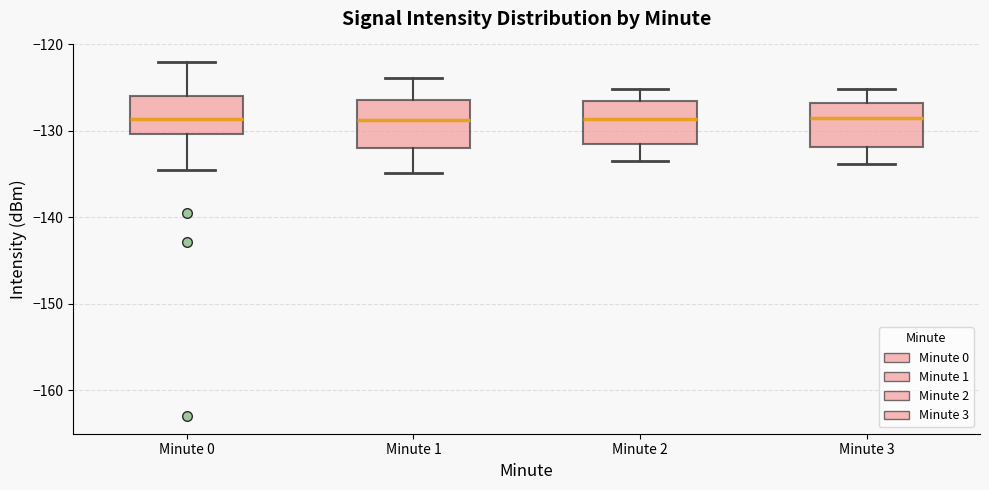

Reading left to right, transcribe this box plot: for each box, give where its median line is, the range the box spans, and where its two whiskers end, as read against the y-axis. The values are not printed on the chart, so give them approximately, as read against the axis.

Minute 0: median -129, box -130 to -126, whiskers -135 to -122
Minute 1: median -129, box -132 to -126, whiskers -135 to -124
Minute 2: median -129, box -131 to -127, whiskers -133 to -125
Minute 3: median -129, box -132 to -127, whiskers -134 to -125